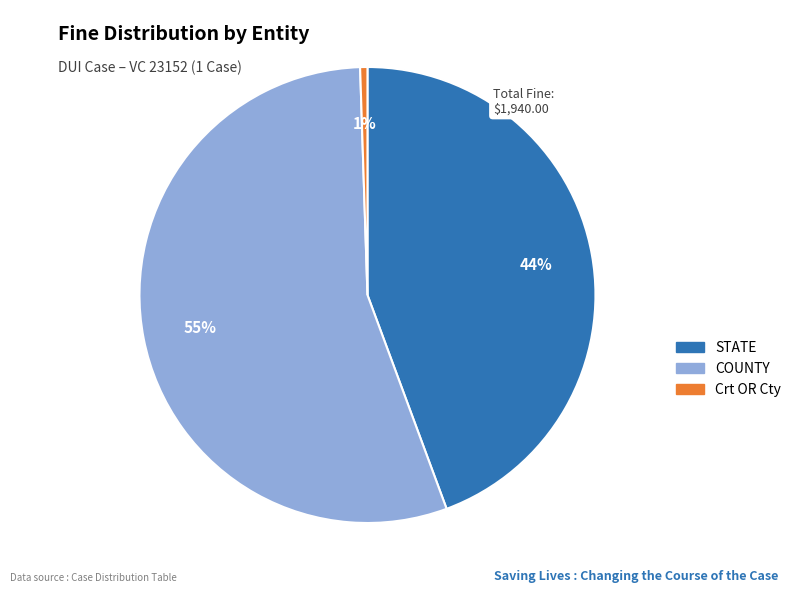

Is there any slice that represents more than half of the pie?

Yes